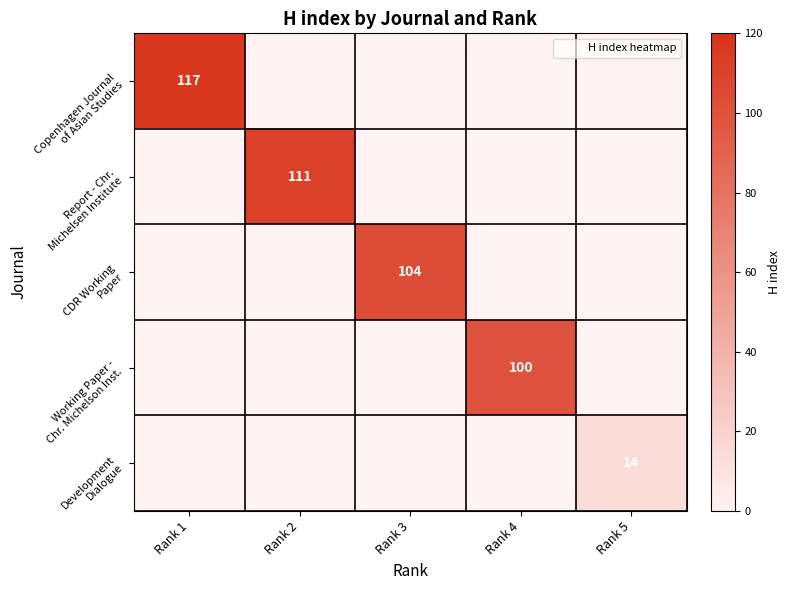

Is the value of Working Paper - Chr. Michelson Inst. at Rank 5 greater than the value of Development Dialogue at Rank 4?

No